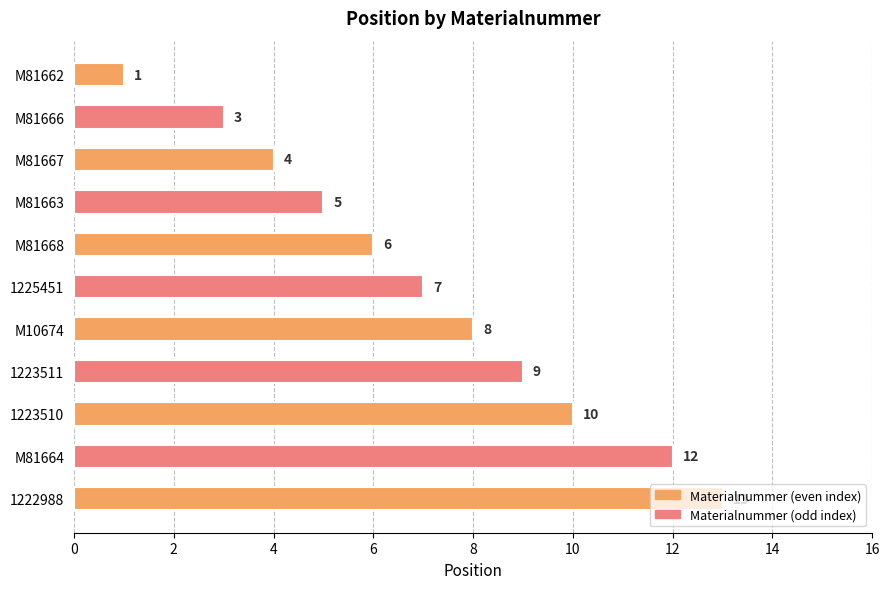

List the labels in order of value, smallest first.

M81662, M81666, M81667, M81663, M81668, 1225451, M10674, 1223511, 1223510, M81664, 1222988